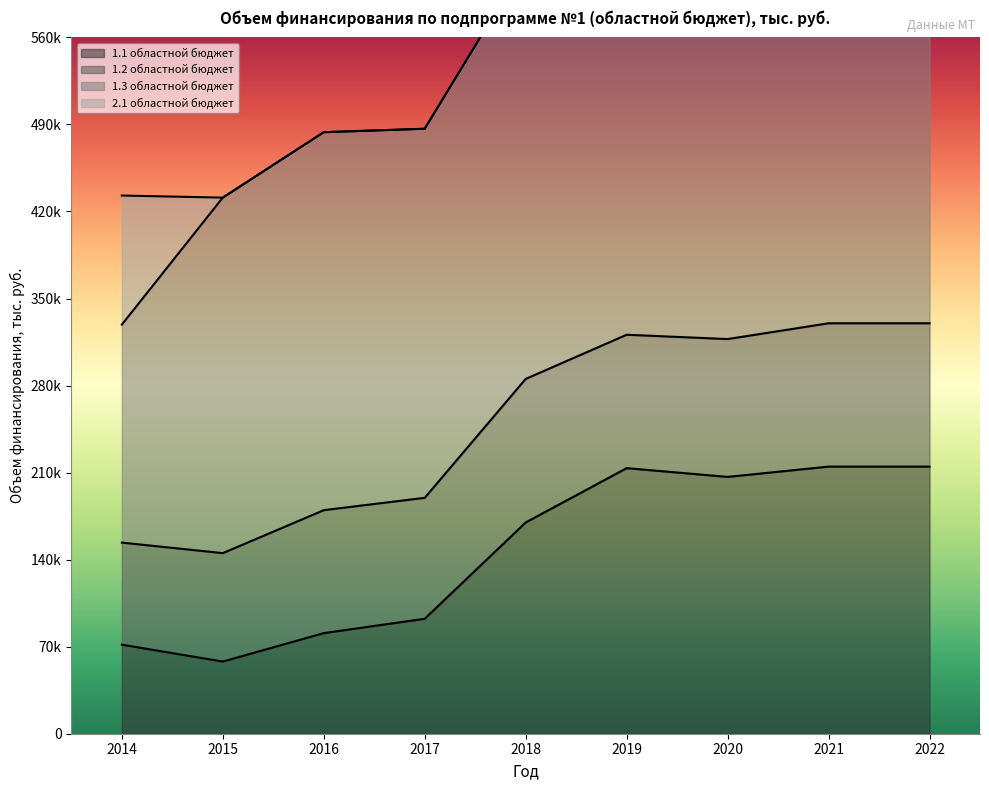

Between 2017 and 2019, which series saw the biggest shift?

1.3 областной бюджет